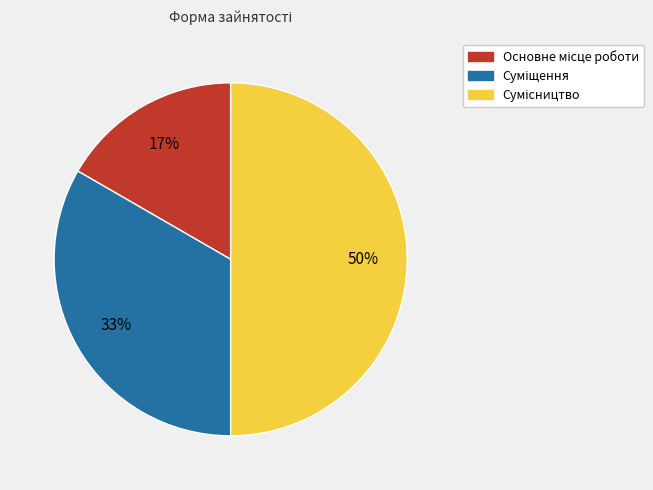

To the nearest percent, what is the average slice percentage?

33%